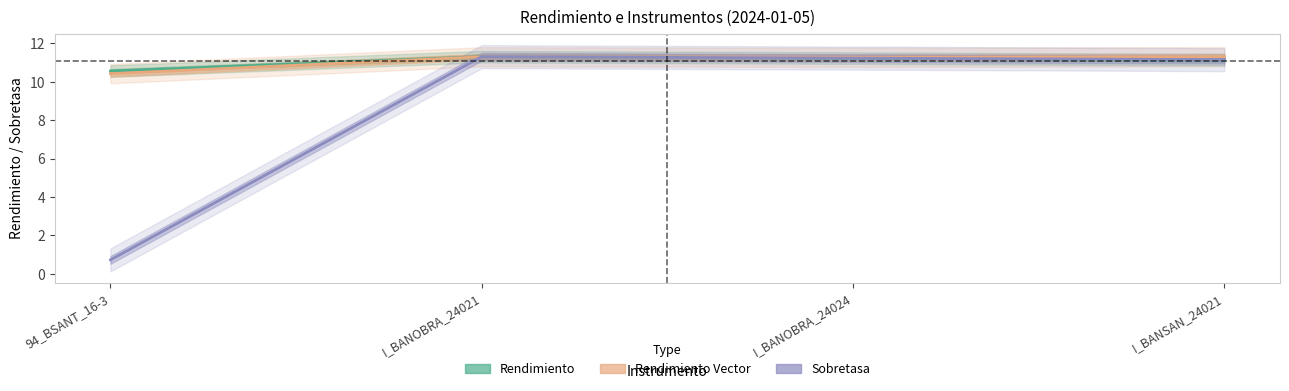

At which category does Rendimiento reach its first local peak?

I_BANOBRA_24021